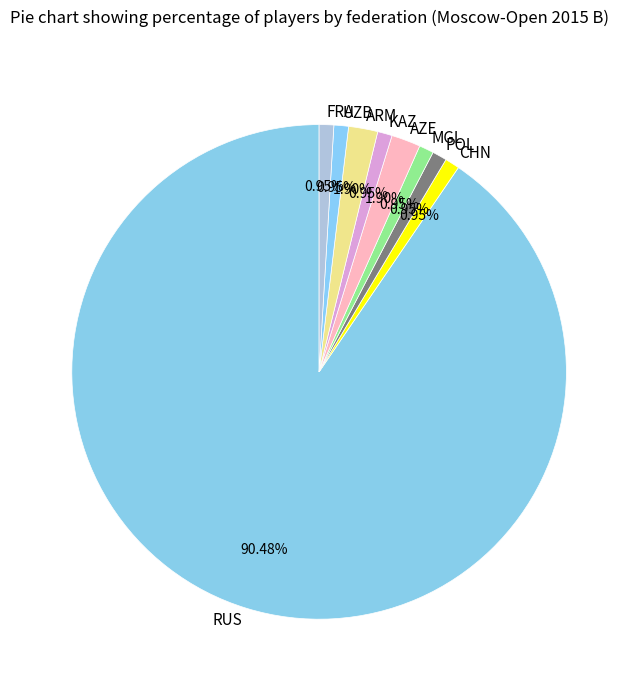

What percentage is the CHN slice, to the nearest percent?

1%